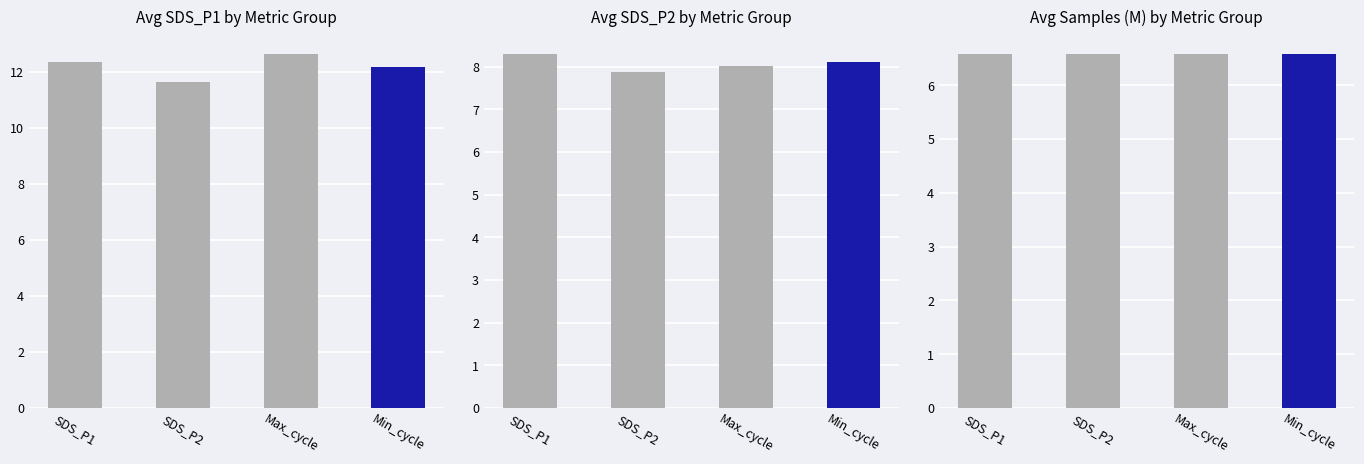

What is the label of the 2nd bar from the right?

Max_cycle